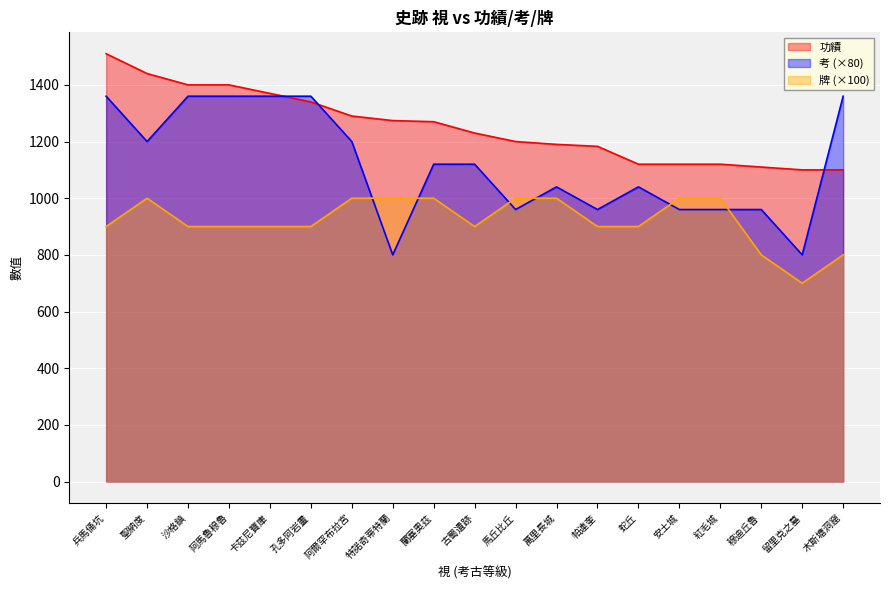

Rank the series by their maximum value, from lowest to highest.

牌 (×100), 考 (×80), 功績